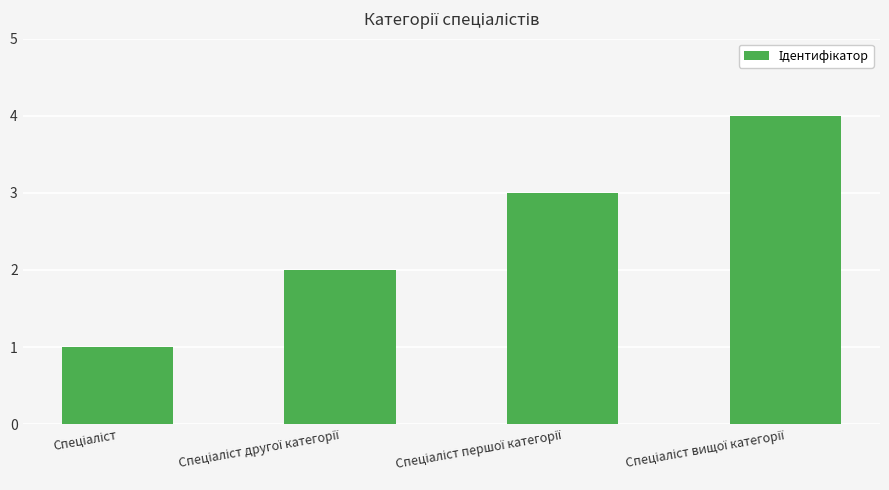

What is the greatest value displayed?

4